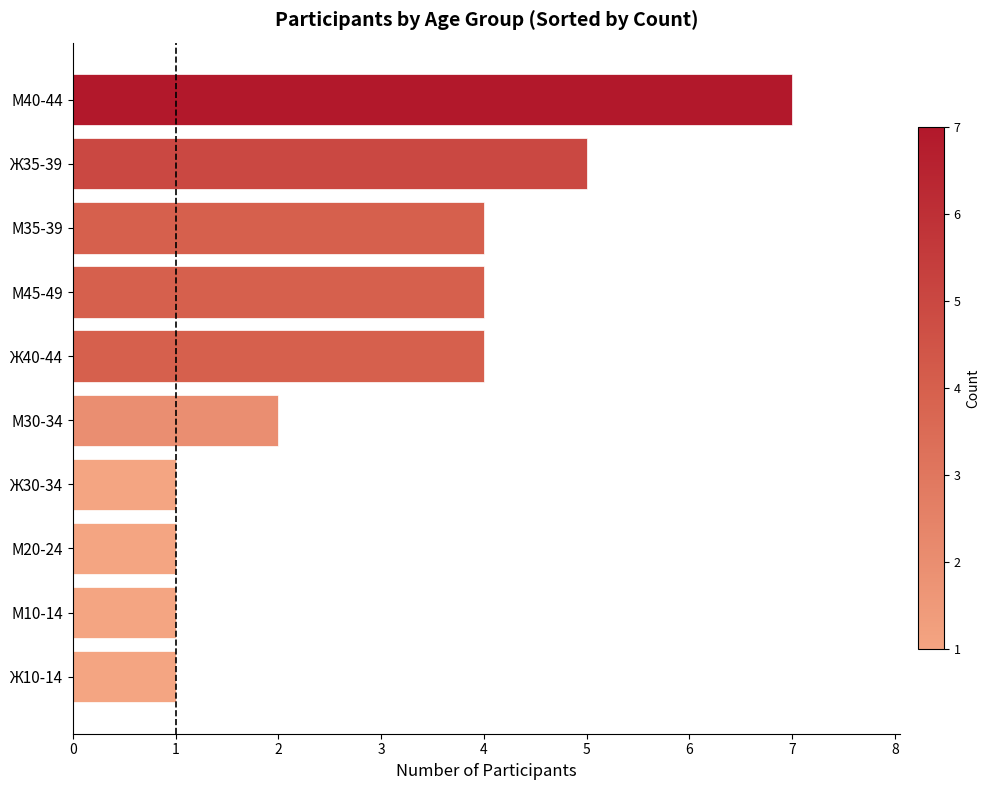

What is the ratio of the value at Ж35-39 to the value at М40-44?

0.7